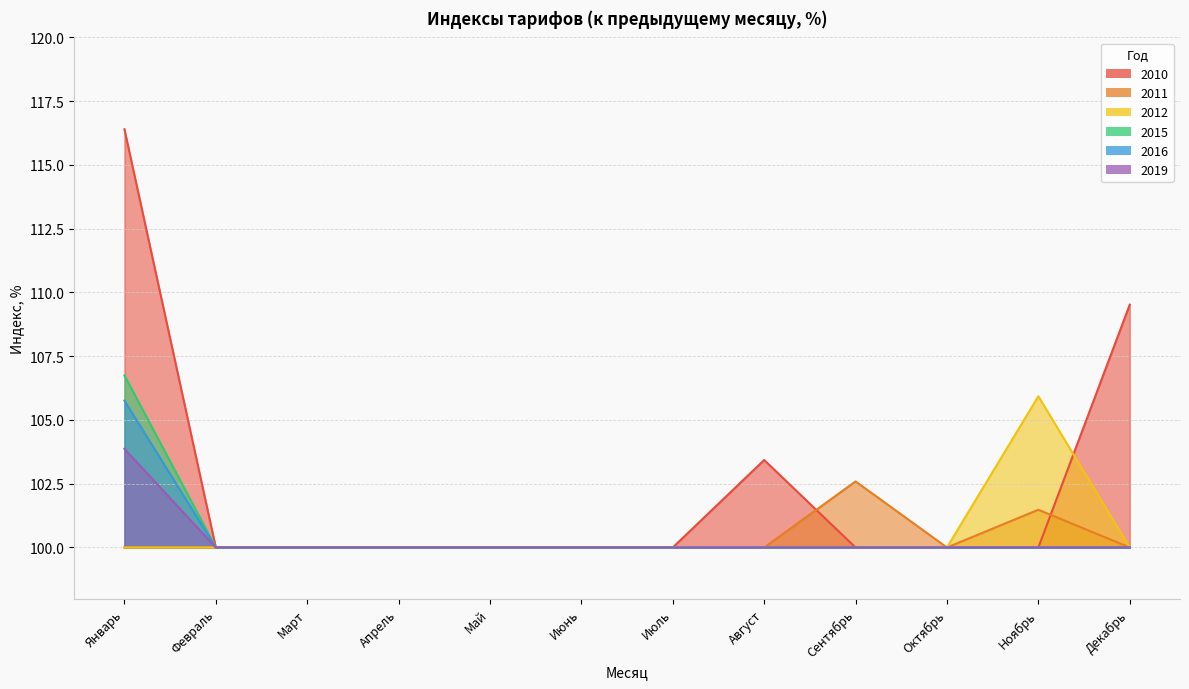

True or false: 2016 and 2011 cross at least once.

False